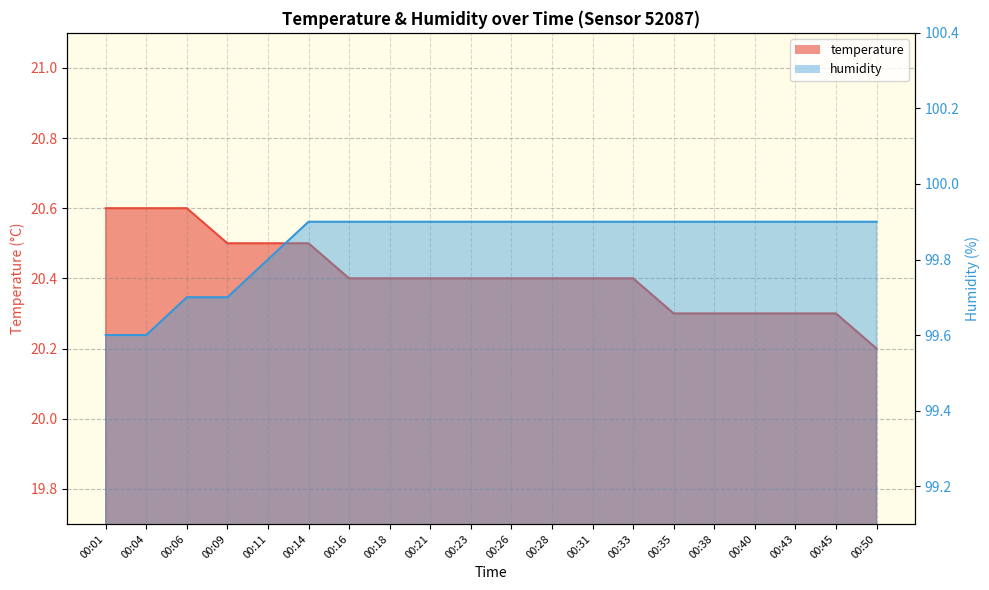

True or false: temperature has a value of 27.7 at 00:50.

False